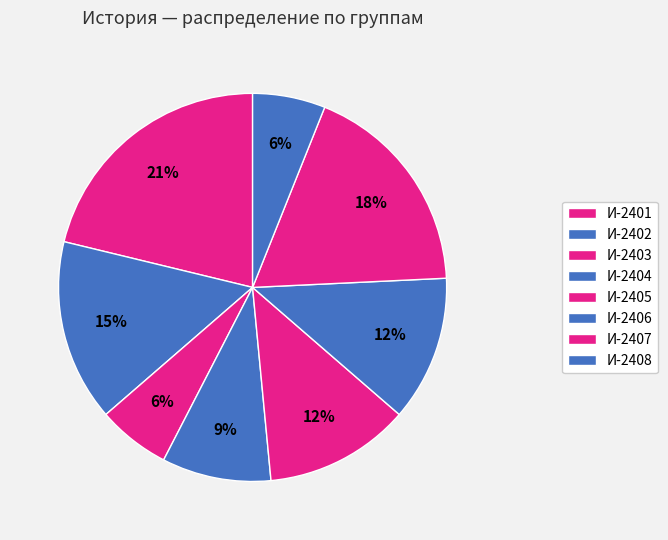

Is the sum of И-2407 and И-2402 greater than half?

No